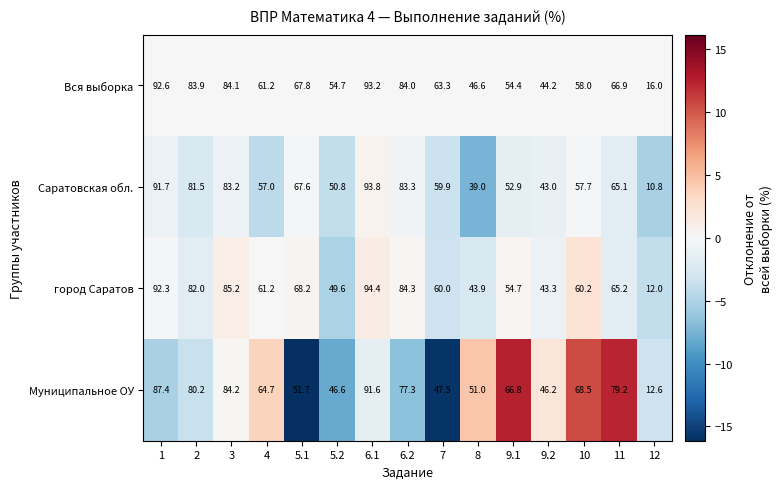

What is the sum of all город Саратов values?

956.5